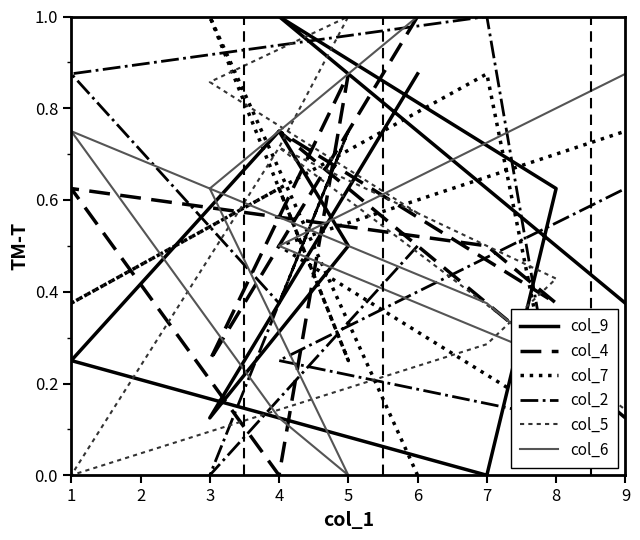

List the series in order of their peak value, lowest first.

col_9, col_4, col_7, col_2, col_5, col_6